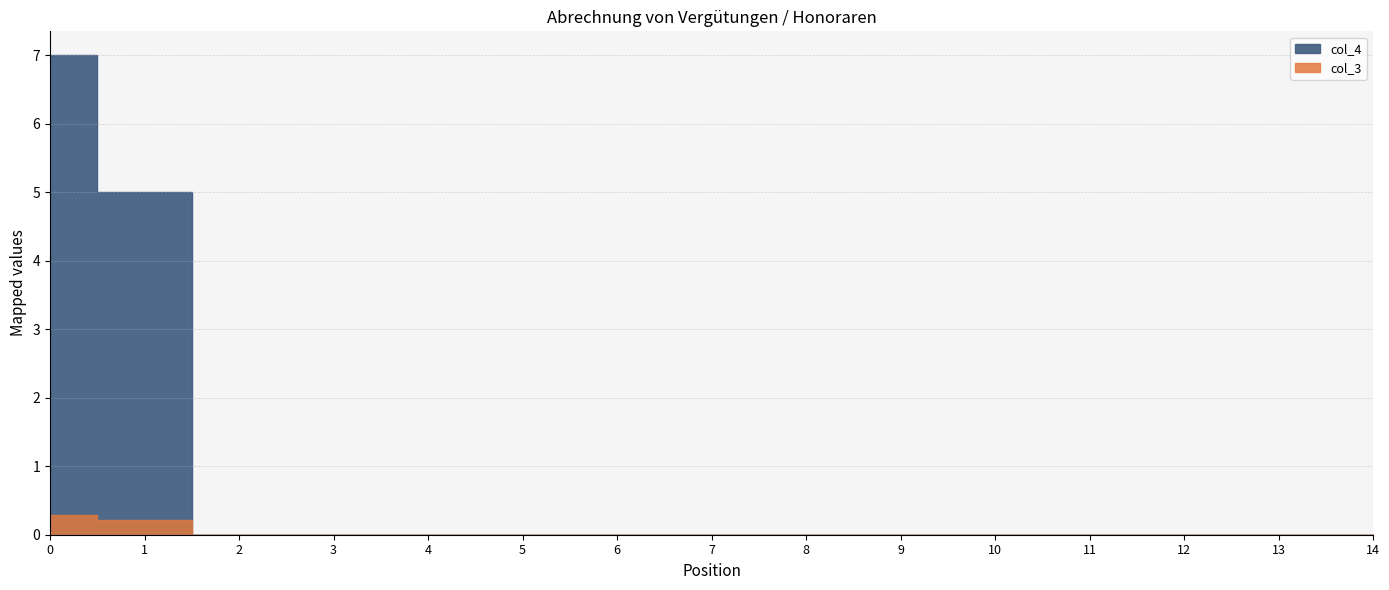

Reading left to right, extract all data points from this chart.

col_3: 0=0.3	1=0.2	2=0.0	3=0.0	4=0.0	5=0.0	6=0.0	7=0.0	8=0.0	9=0.0	10=0.0	11=0.0	12=0.0	13=0.0	14=0.0
col_4: 0=7.0	1=5.0	2=0.0	3=0.0	4=0.0	5=0.0	6=0.0	7=0.0	8=0.0	9=0.0	10=0.0	11=0.0	12=0.0	13=0.0	14=0.0